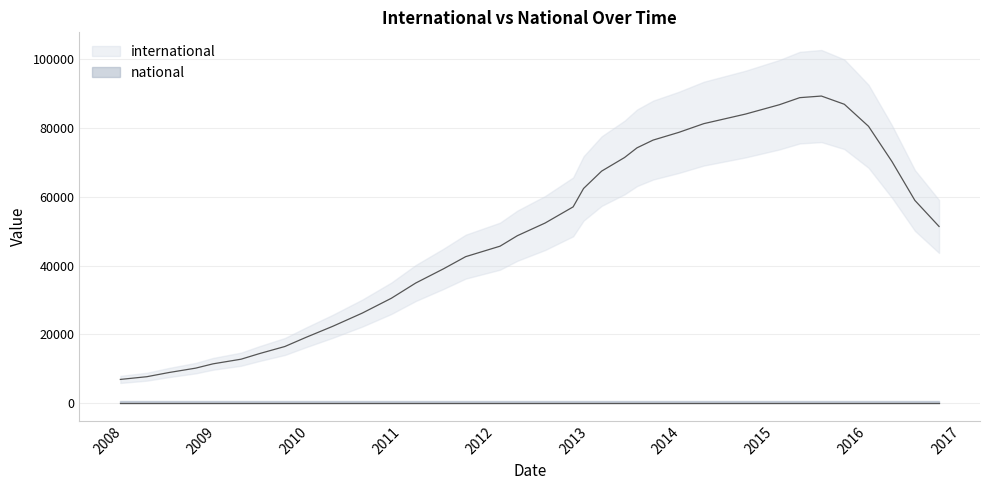

Which series has the largest total across all categories?

international